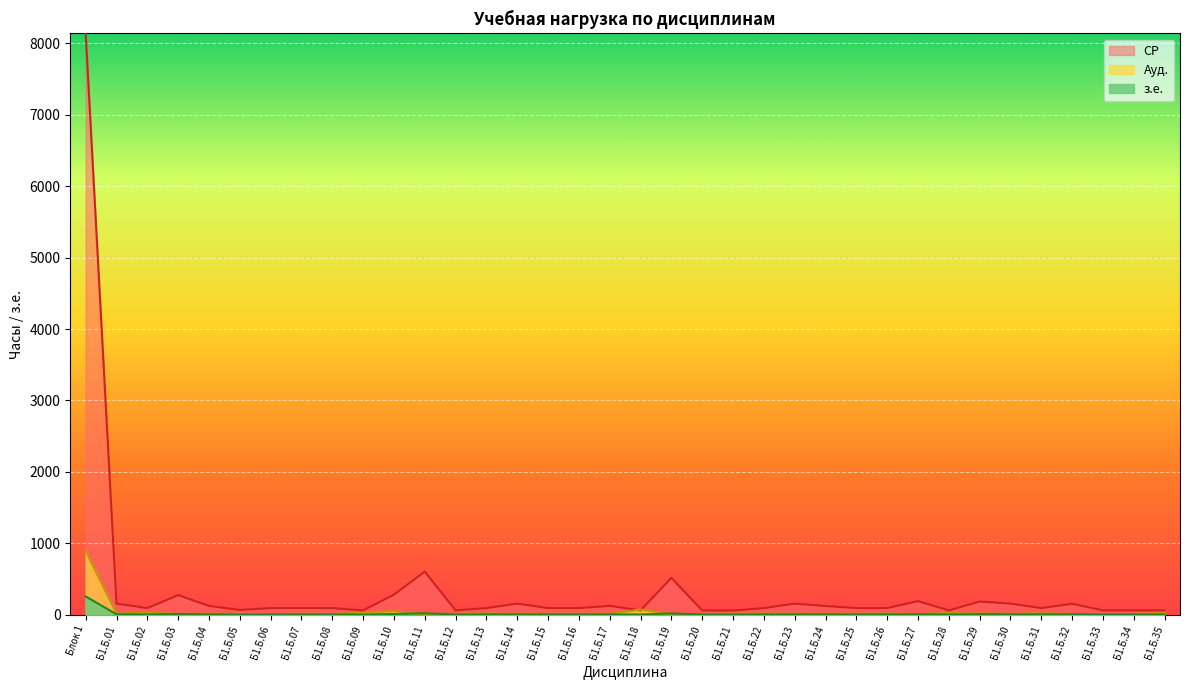

How many values in the Ауд. series exceed 12?

14